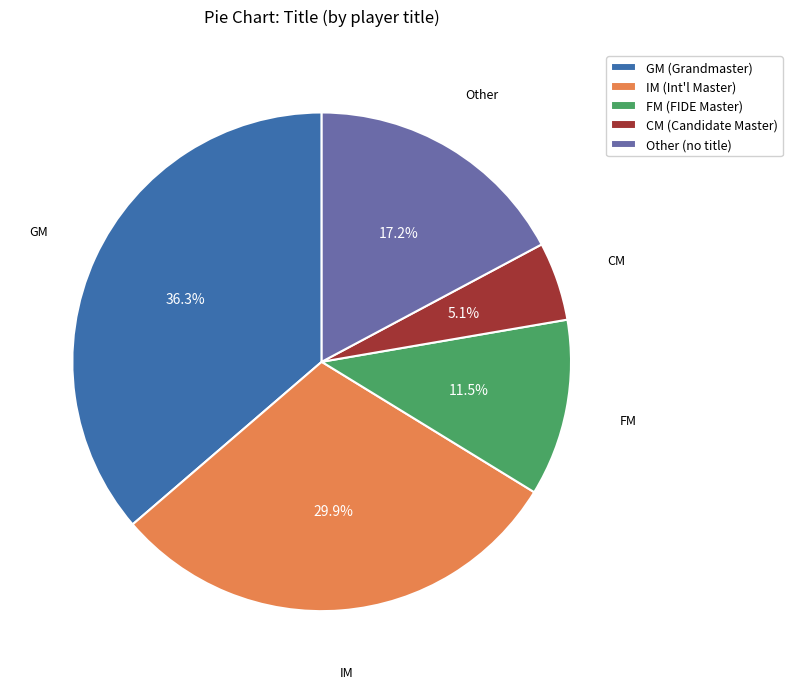

Which category has the biggest portion of the pie?

GM